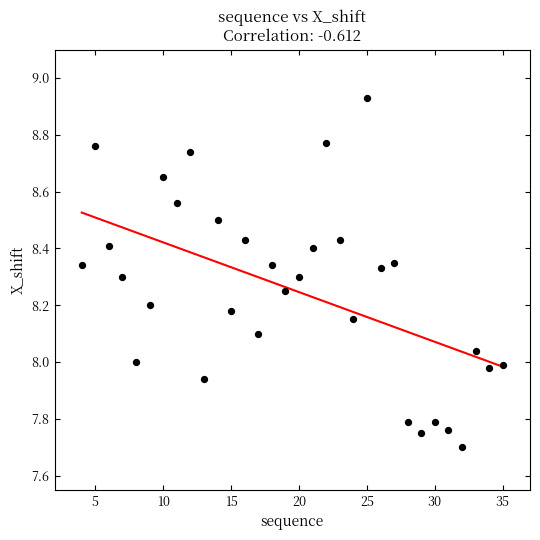

What is the range of X values (max minus min)?

31.0